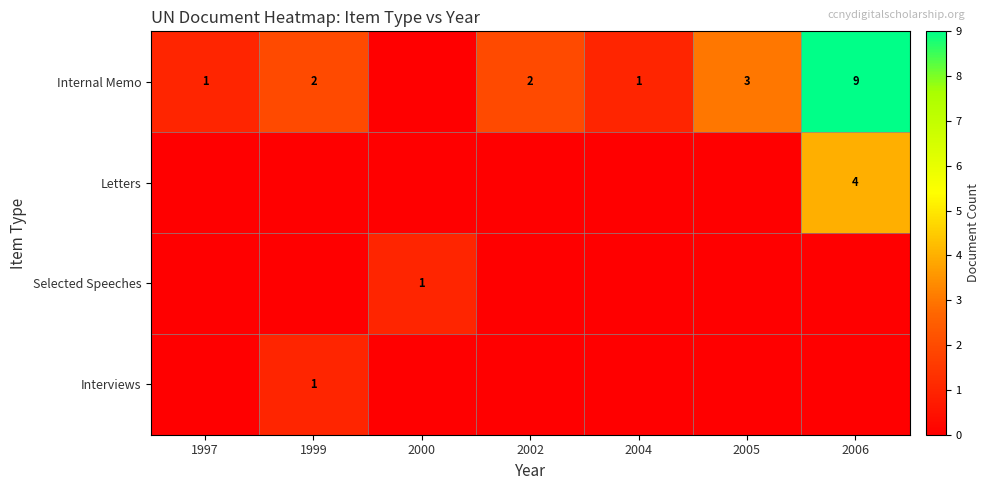

The row_0 series shows -3 at 2000. True or false?

False